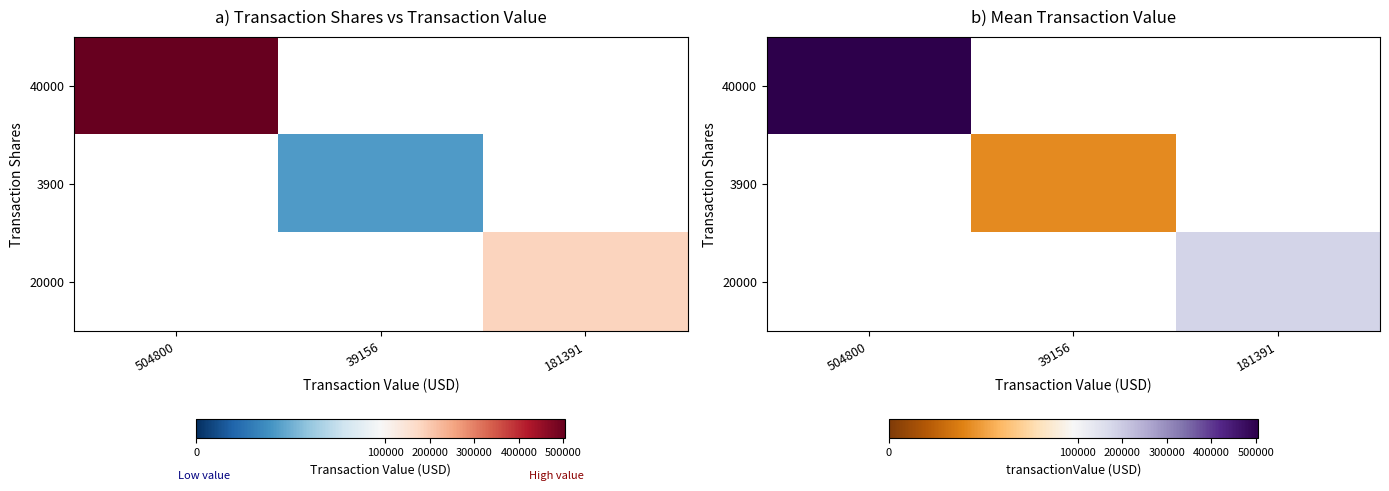

At how many categories does at least one series exceed 317035?

1